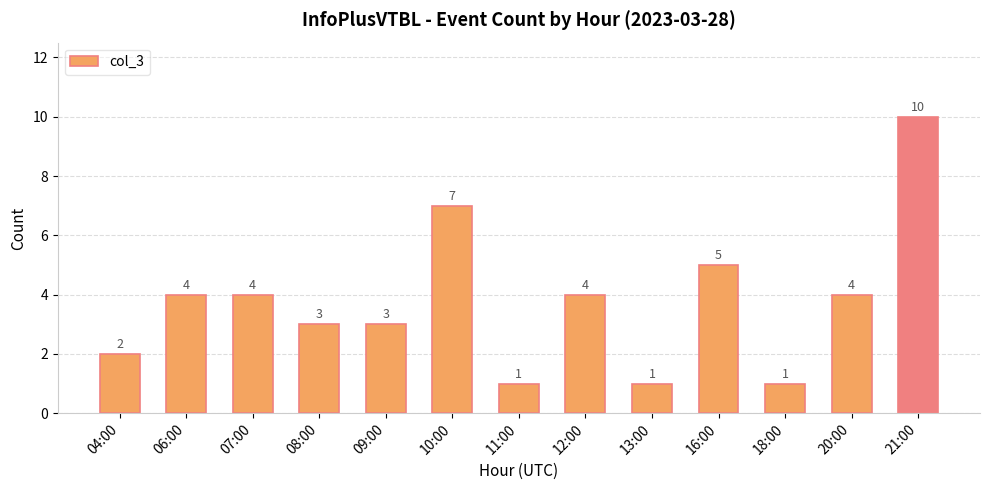

What is the ratio of the value at 07:00 to the value at 10:00?

0.6